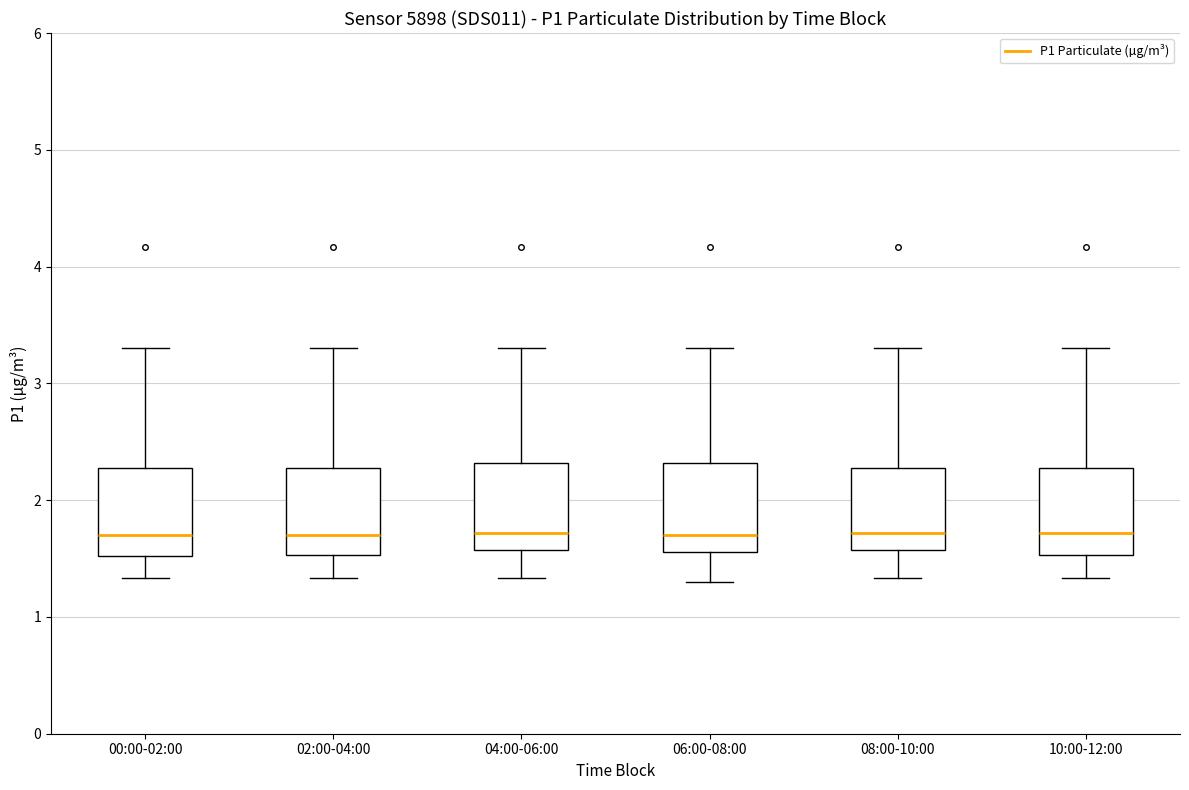

Reading left to right, transcribe this box plot: for each box, give where its median line is, the range the box spans, and where its two whiskers end, as read against the y-axis. The values are not printed on the chart, so give them approximately, as read against the axis.

00:00-02:00: median 1.7, box 1.5 to 2.3, whiskers 1.3 to 3.3
02:00-04:00: median 1.7, box 1.5 to 2.3, whiskers 1.3 to 3.3
04:00-06:00: median 1.7, box 1.6 to 2.3, whiskers 1.3 to 3.3
06:00-08:00: median 1.7, box 1.6 to 2.3, whiskers 1.3 to 3.3
08:00-10:00: median 1.7, box 1.6 to 2.3, whiskers 1.3 to 3.3
10:00-12:00: median 1.7, box 1.5 to 2.3, whiskers 1.3 to 3.3